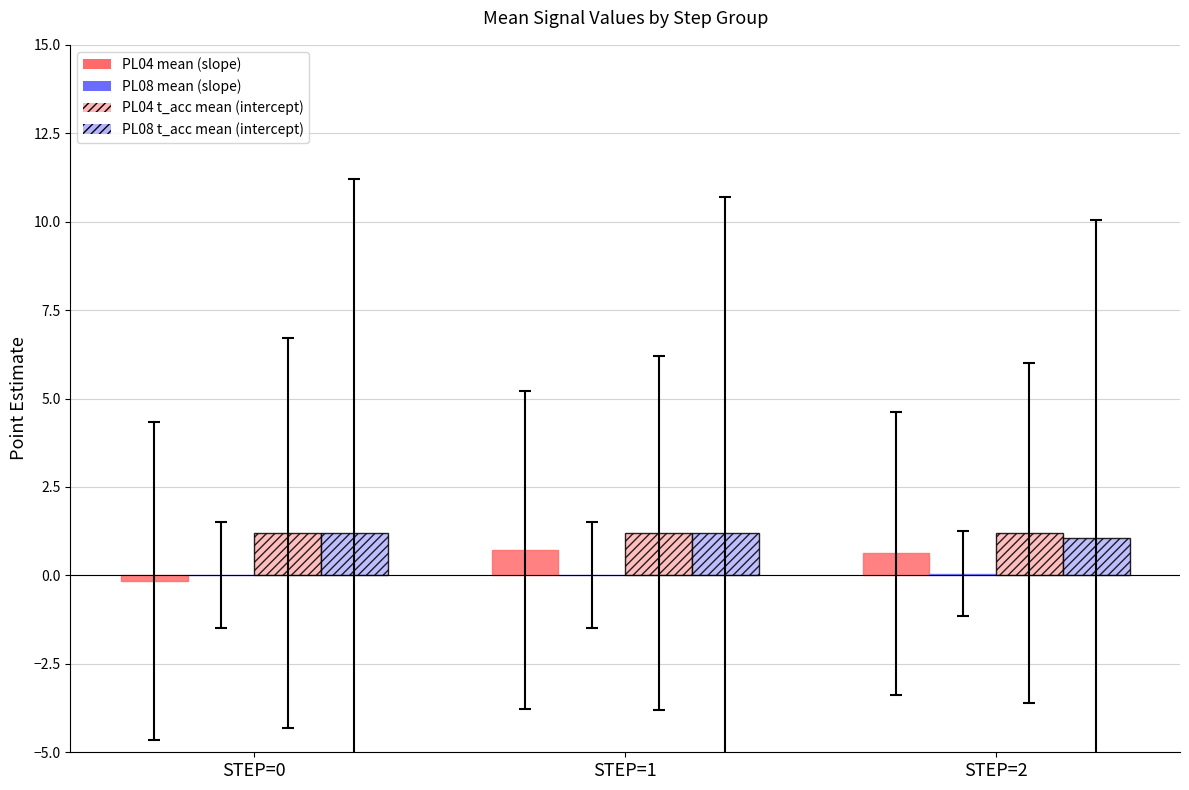

What is the sum of the PL04 t_acc mean (intercept) values at STEP=1 and STEP=0?

2.4